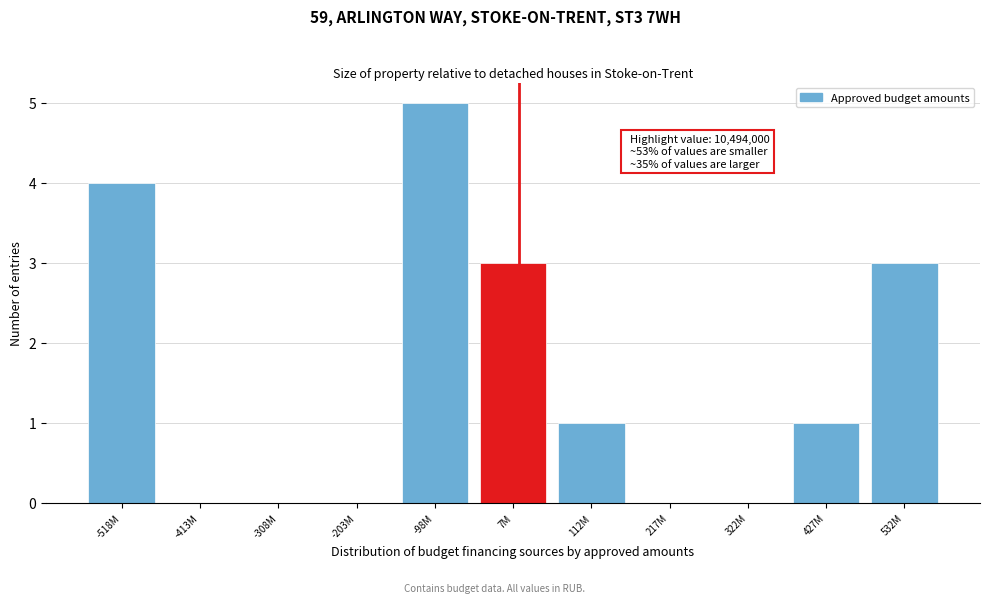

Reading left to right, transcribe all the data shown in this chart.

-518M=4	-413M=0	-308M=0	-203M=0	-98M=5	7M=3	112M=1	217M=0	322M=0	427M=1	532M=3